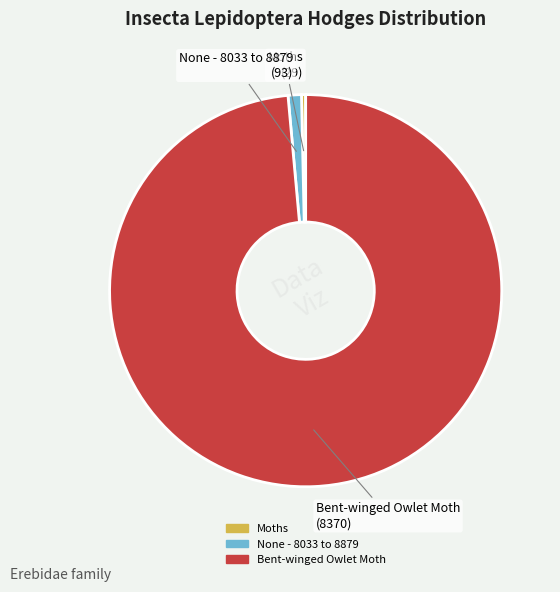

The None - 8033 to 8879 slice represents 1% of the pie. True or false?

True